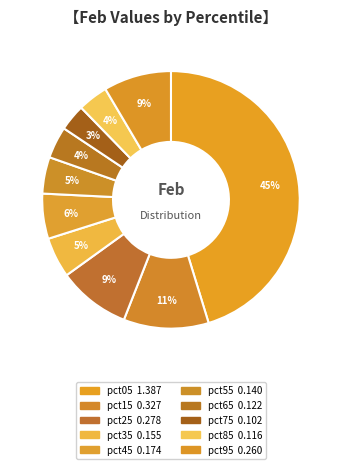

How many slices are in this pie chart?

10